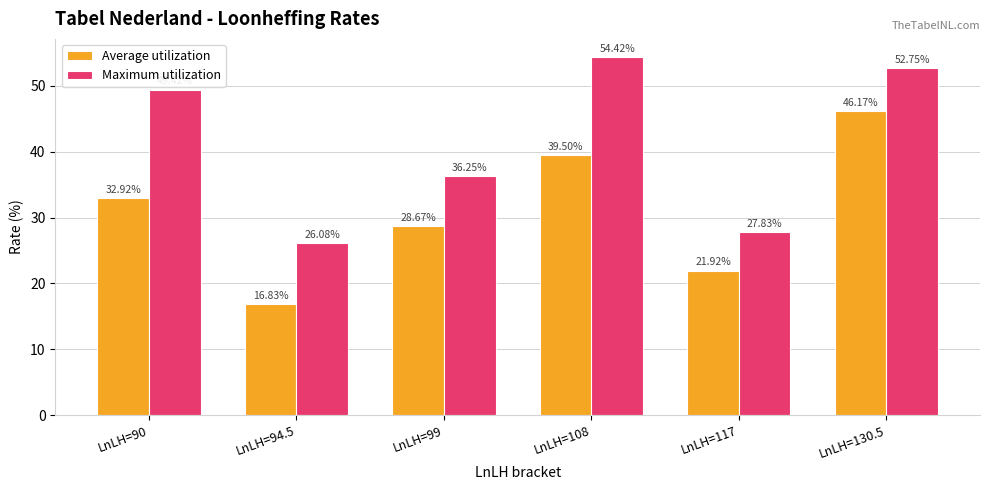

Which series has the largest range (max minus min)?

Average utilization